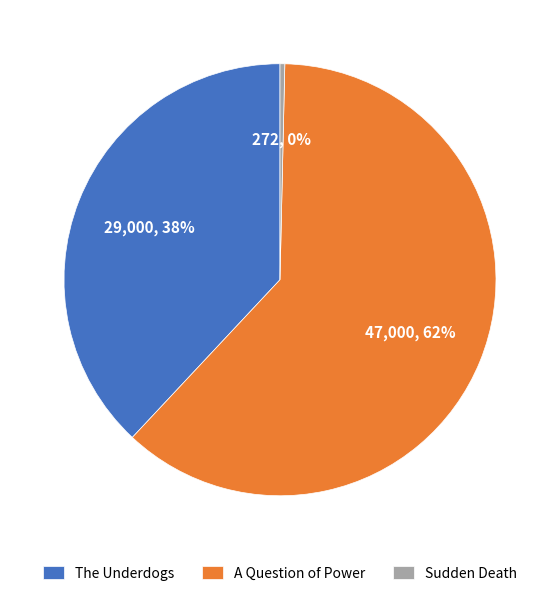

Combined, do The Underdogs and A Question of Power account for over 50%?

Yes